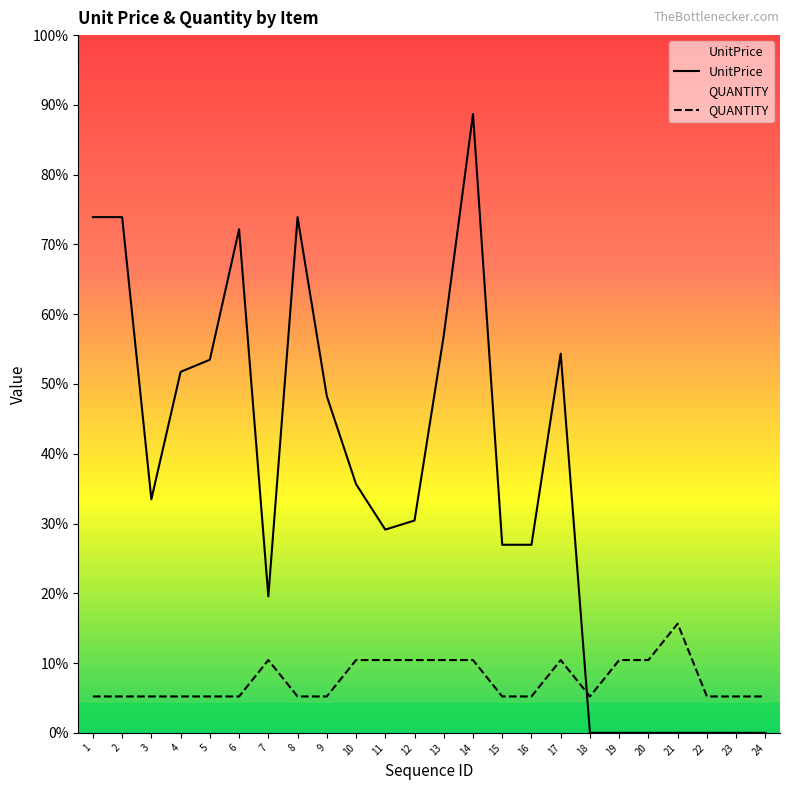

What are all the series names shown in the legend?

UnitPrice, QUANTITY